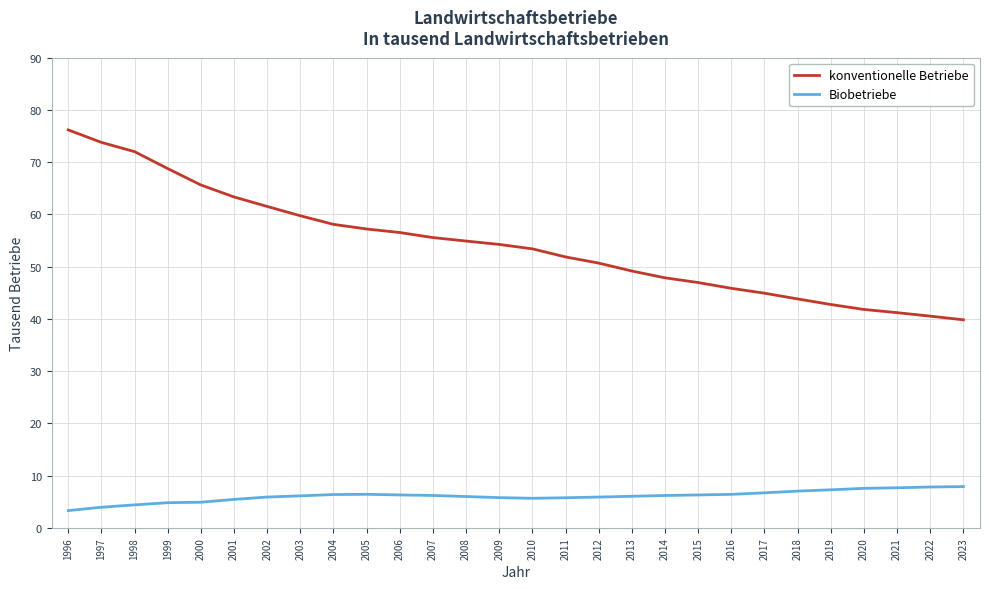

The value of konventionelle Betriebe at 2001 is 112.1. True or false?

False